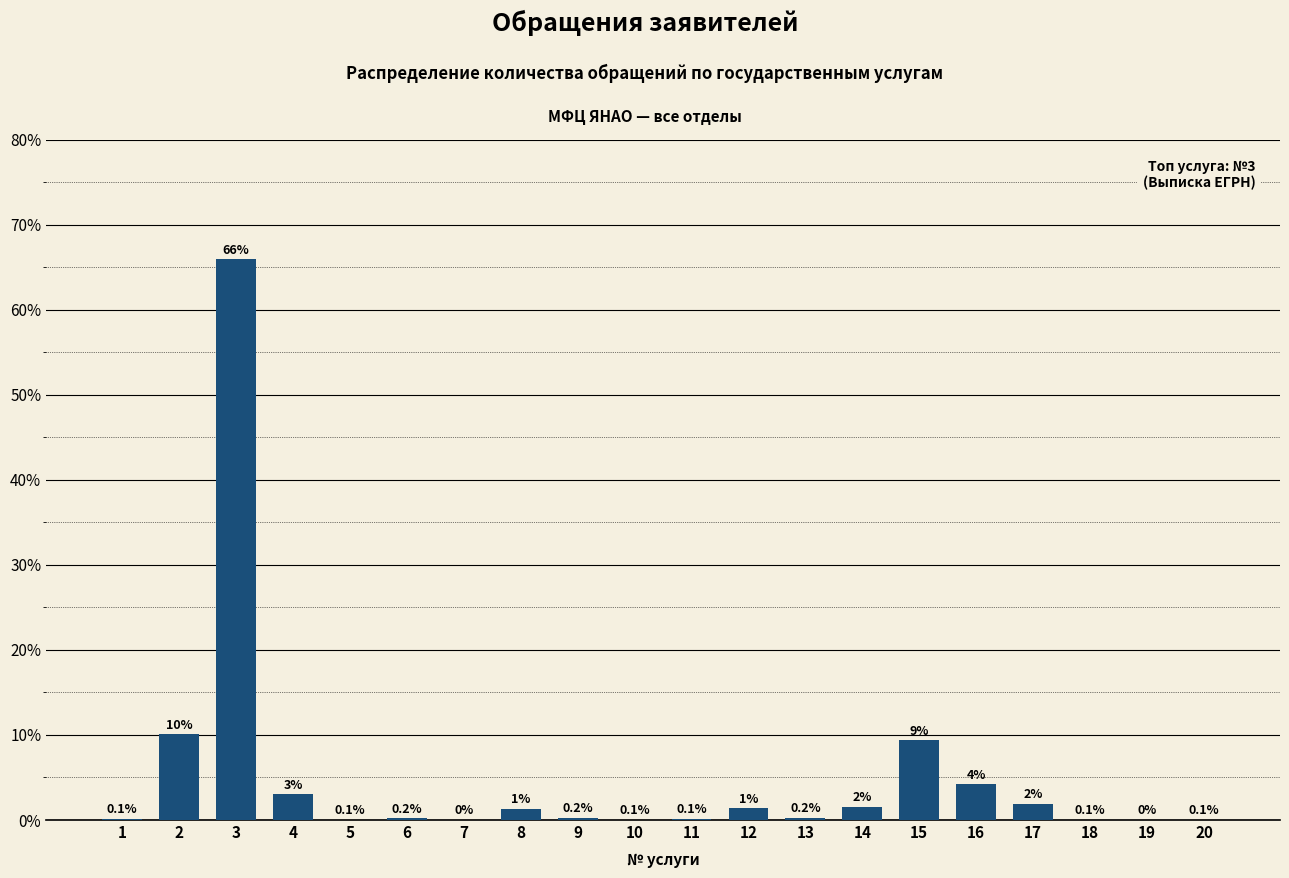

At which category does the chart reach its peak across all series?

3